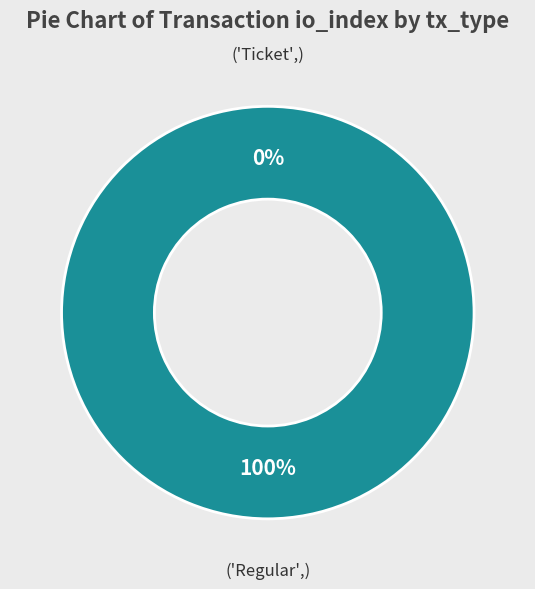

To the nearest percent, what is the difference between the Regular and Ticket slice percentages?

100%